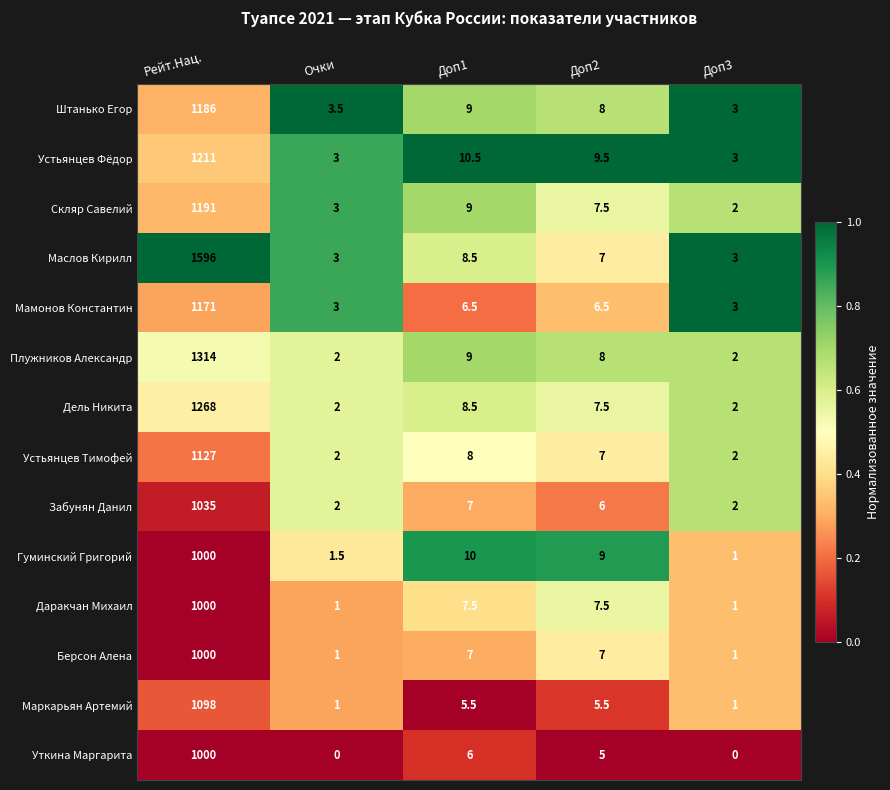

True or false: Плужников Александр has a value of 2.0 at Доп3.

True